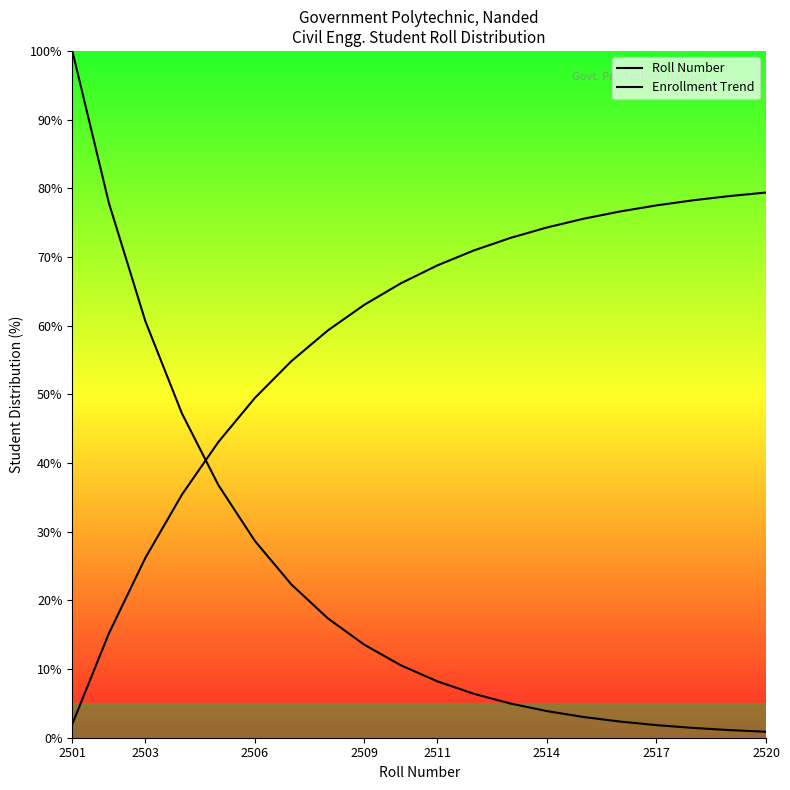

Is this an area chart (filled region under the line)?

No